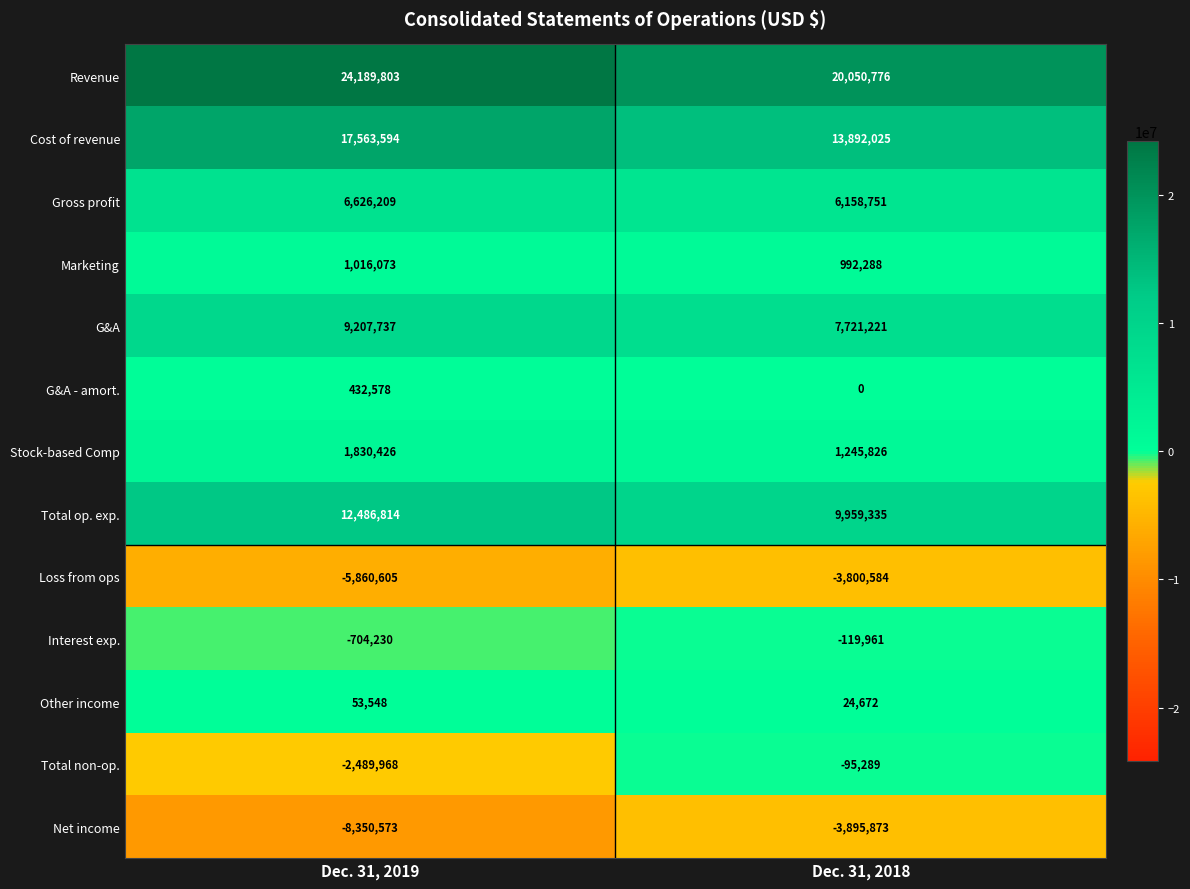

What is the minimum value shown in the chart?

-8350573